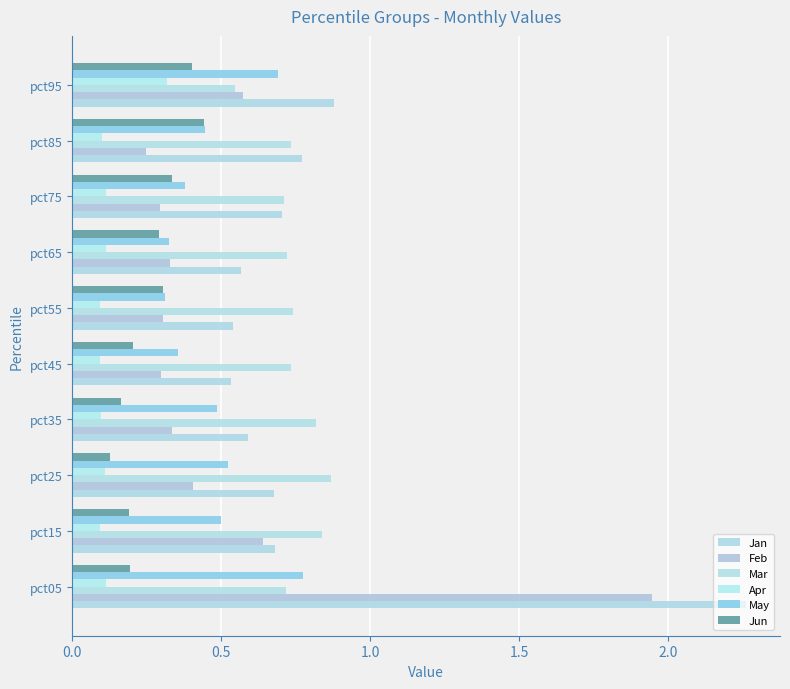

What is the maximum value for May?

0.8